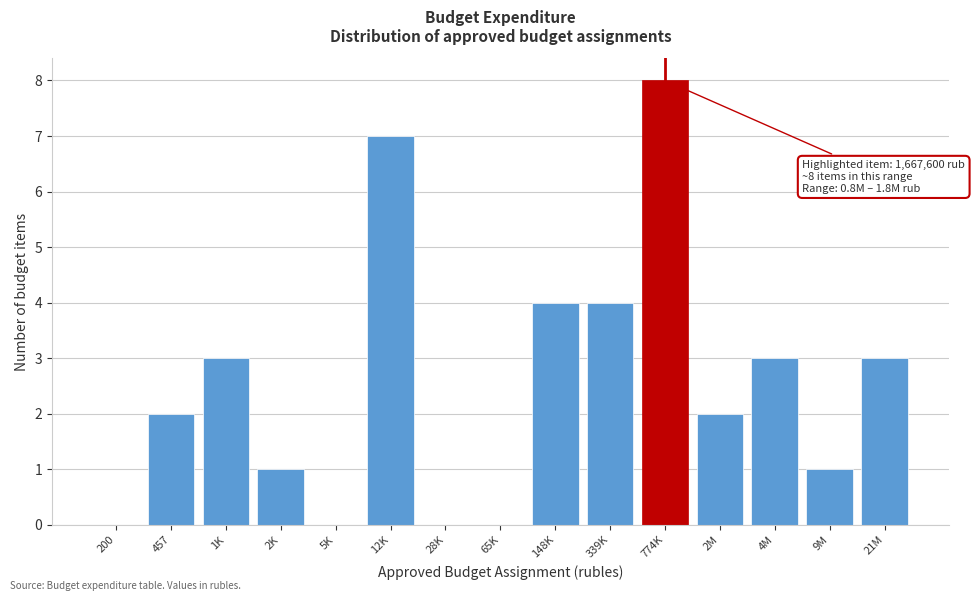

Reading left to right, list all the values displayed in this chart.

200=0	457=2	1K=3	2K=1	5K=0	12K=7	28K=0	65K=0	148K=4	339K=4	774K=8	2M=2	4M=3	9M=1	21M=3